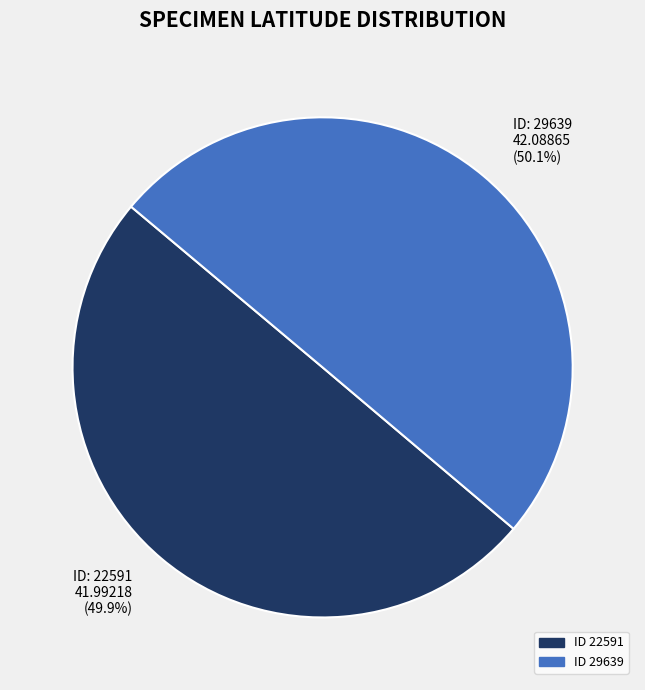

Does any single category account for the majority?

Yes